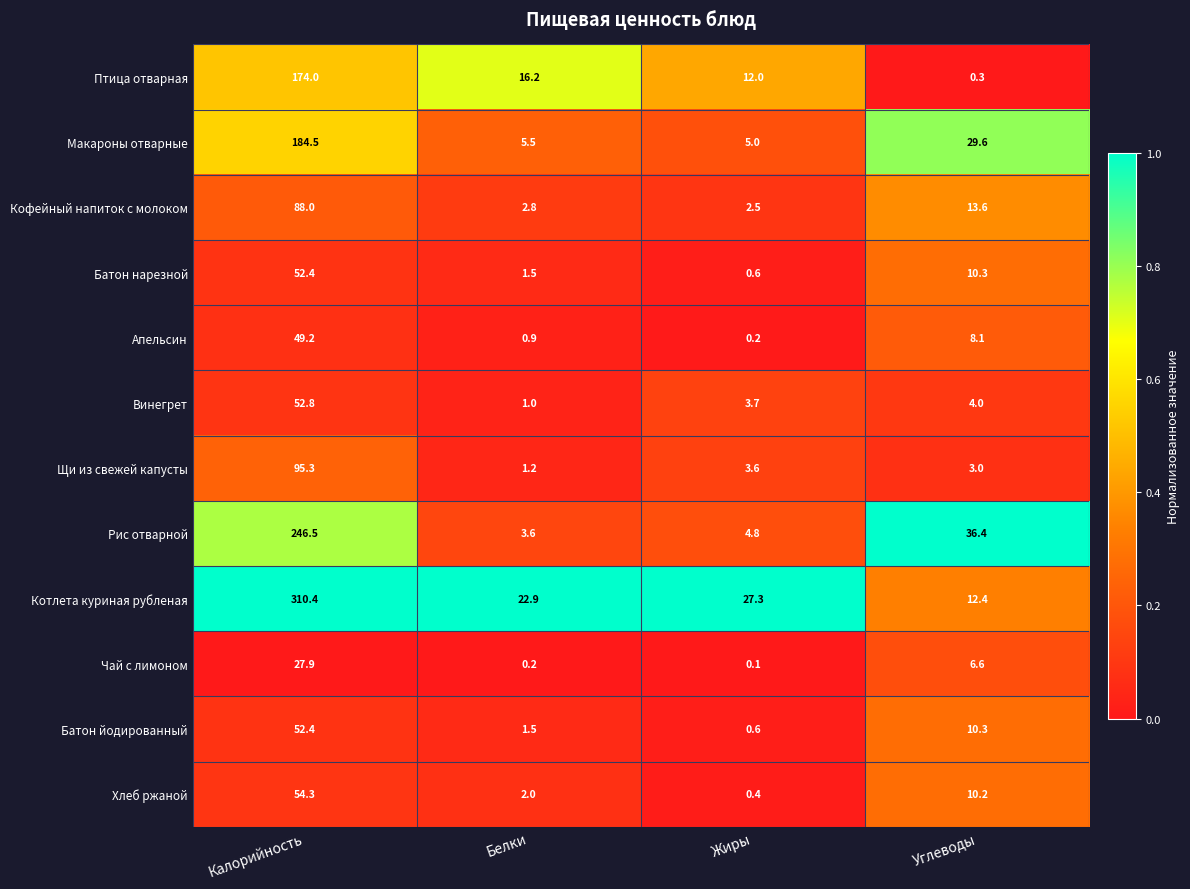

Which series has the largest total across all categories?

Котлета куриная рубленая